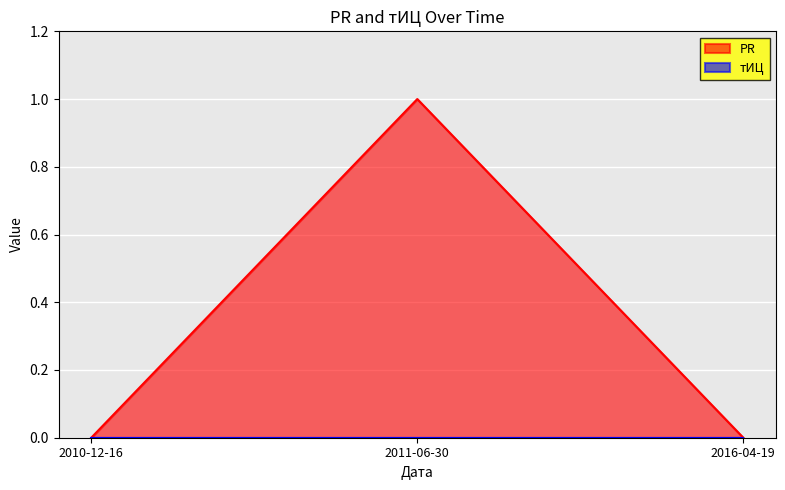

What is the label of the 2nd point from the right?

2011-06-30